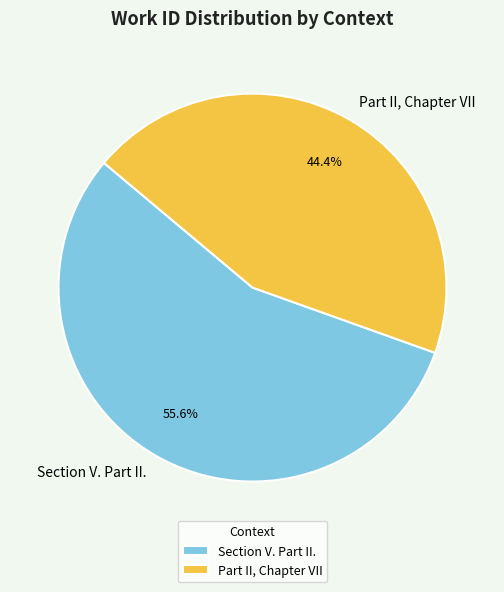

What is the ratio of the value at Section V. Part II. to the value at Part II, Chapter VII?

1.3